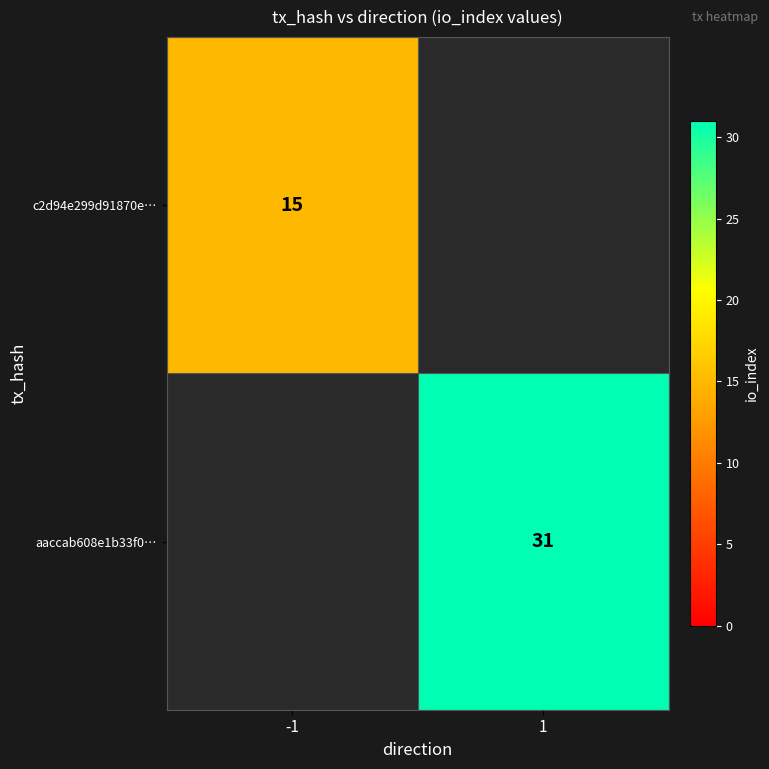

The c2d94e299d91870e… series shows 23.4 at -1. True or false?

False